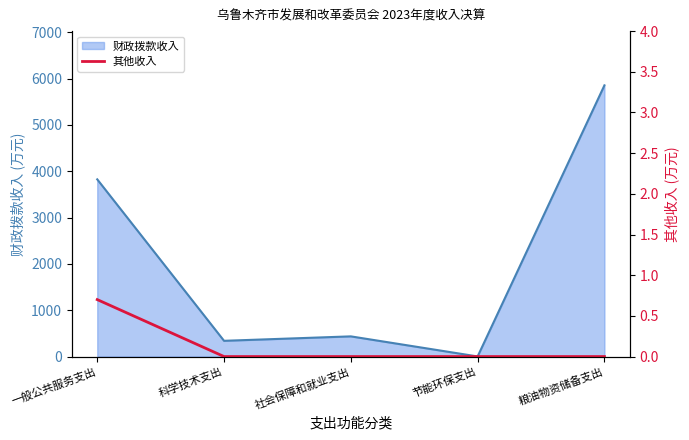

How many values are between 0 and 1?

5